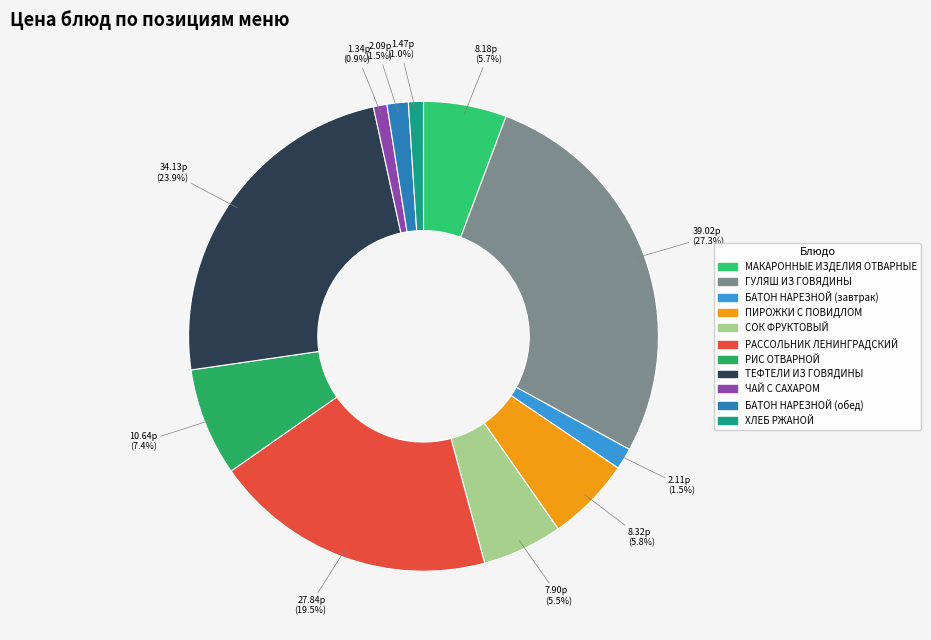

How many segments does this pie chart have?

11